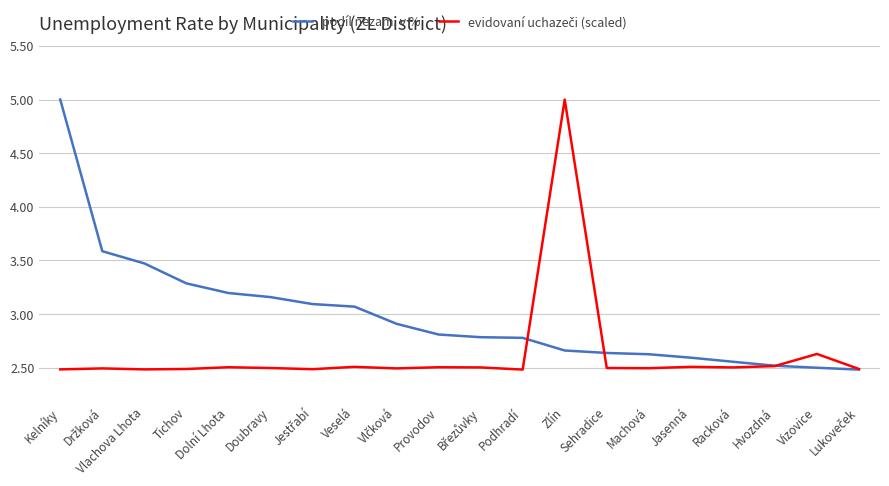

What is the maximum value for podíl nezam. v %?

5.0